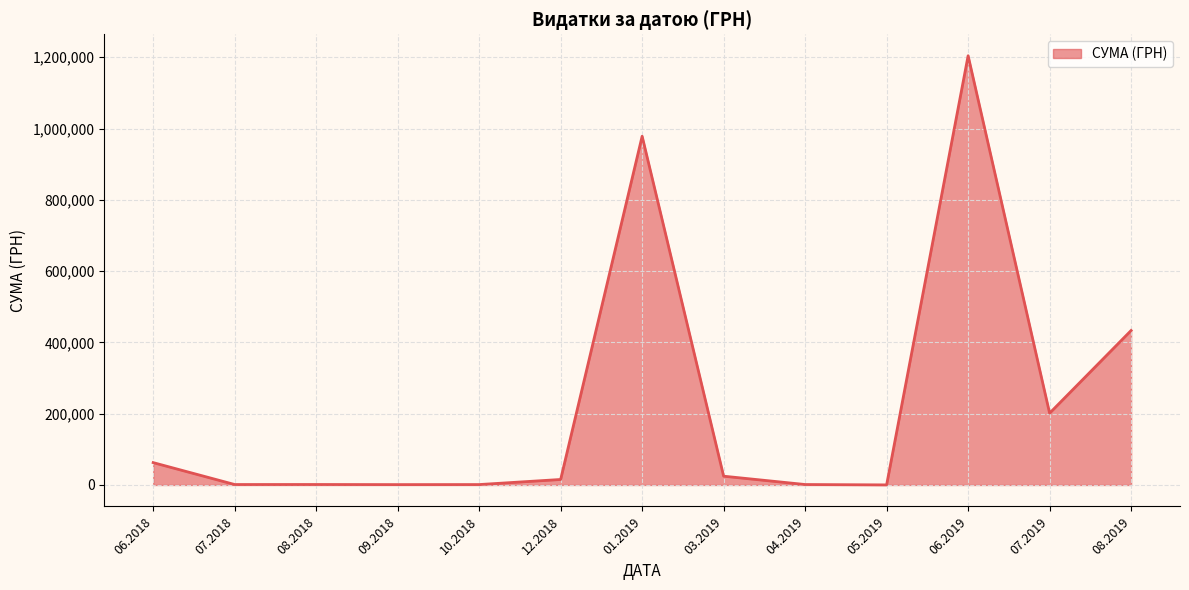

Between 01.2019 and 06.2018, which is larger?

01.2019